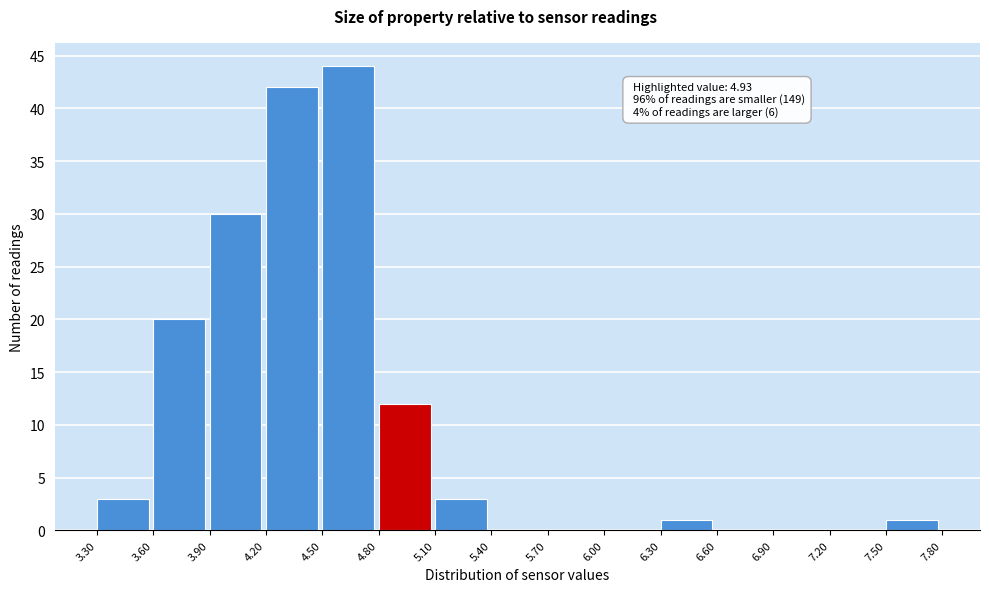

Over which range of the x-axis is the bar tallest?

4.50 to 4.80